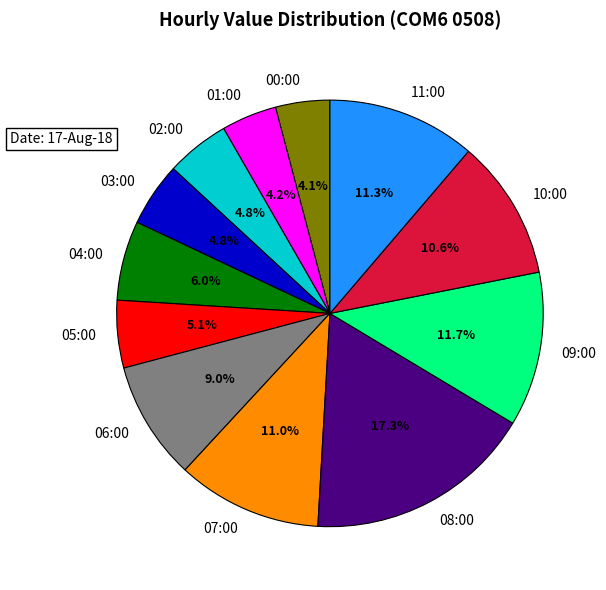

Does 03:00 account for over 50% of the chart?

No